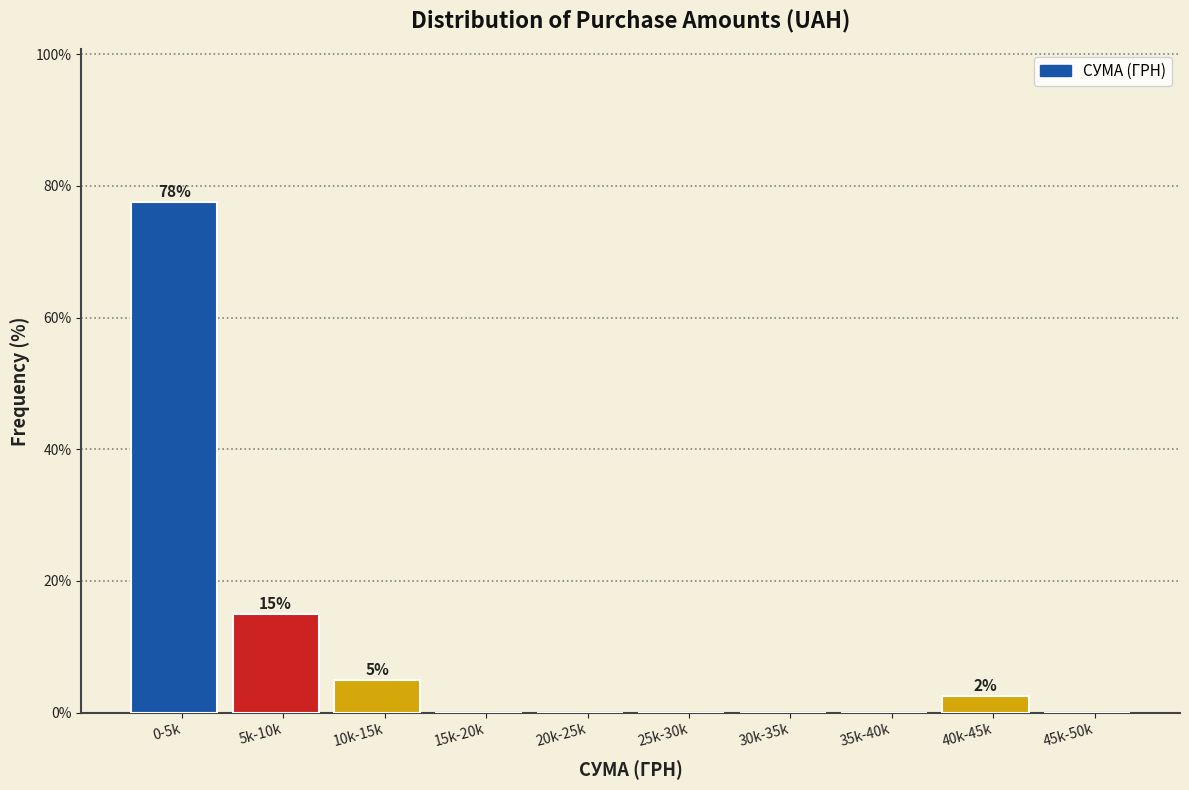

Reading left to right, list all the values displayed in this chart.

0-5k=77.5	5k-10k=15.0	10k-15k=5.0	15k-20k=0.0	20k-25k=0.0	25k-30k=0.0	30k-35k=0.0	35k-40k=0.0	40k-45k=2.5	45k-50k=0.0